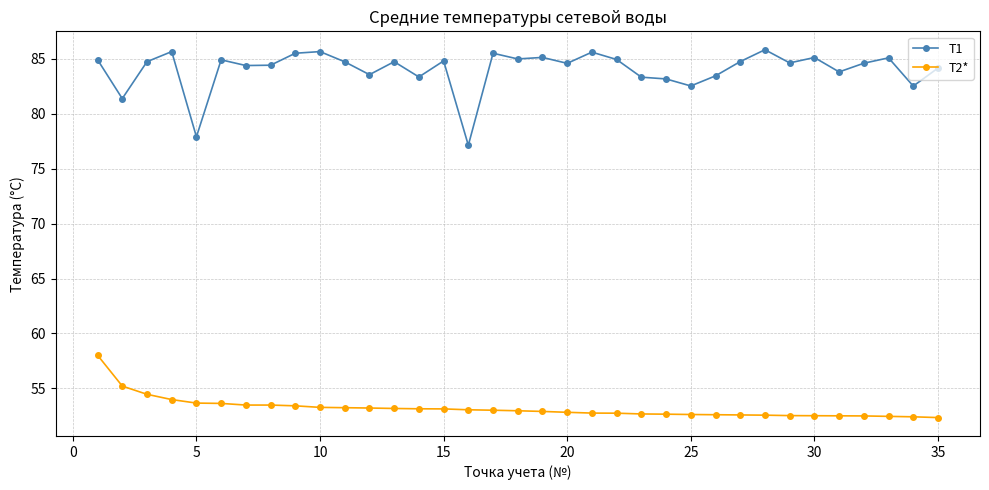

What is the sum of all T1 values?

2941.9